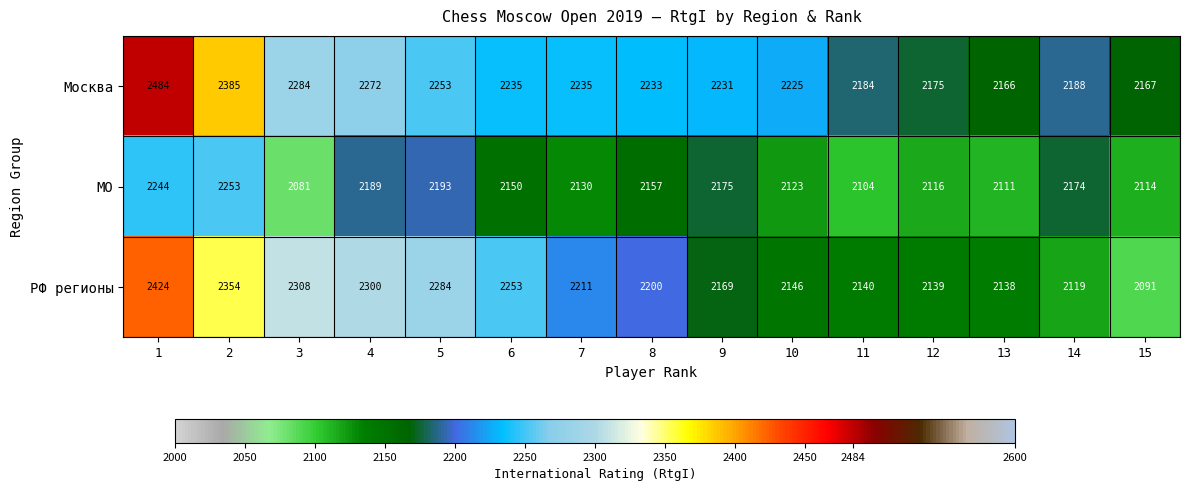

Where is МО nearest to the value 2167?

14